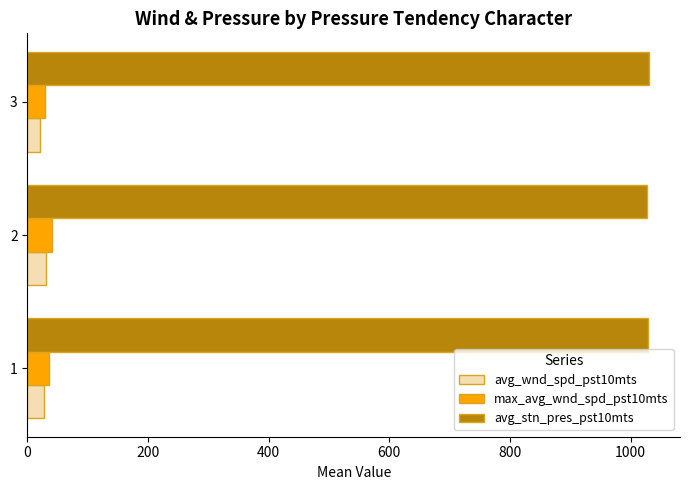

What is the spread (max minus min) of values at 1?

1001.9